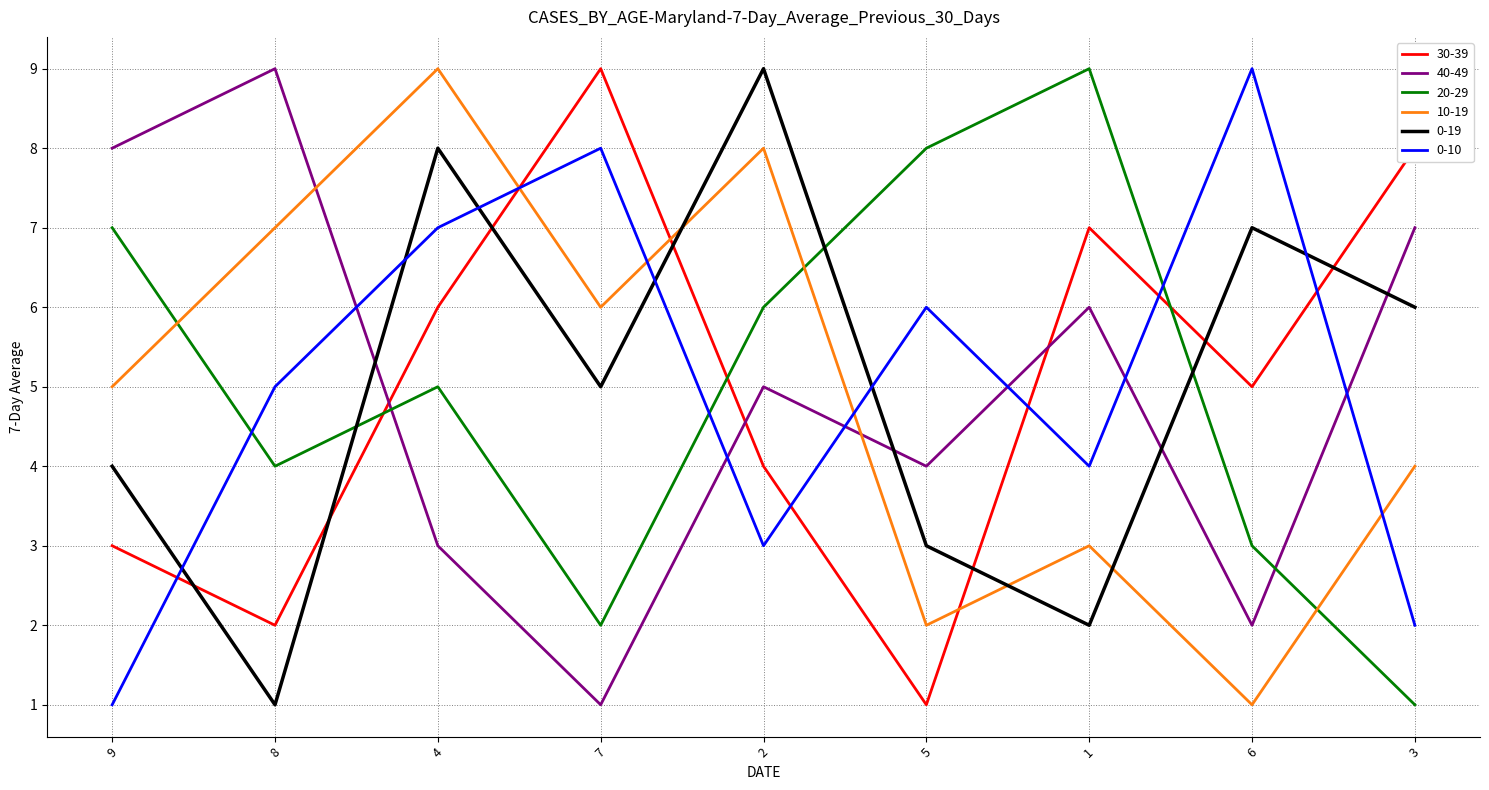

At which category is the sum across all series the highest?

4